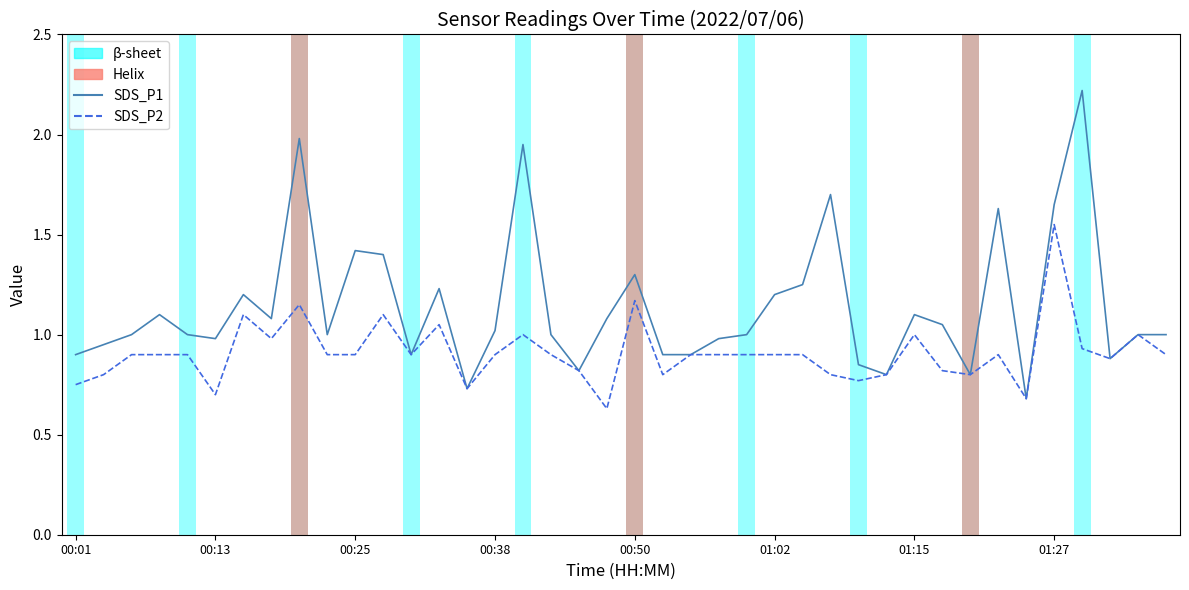

What is the maximum value for SDS_P1?

2.2